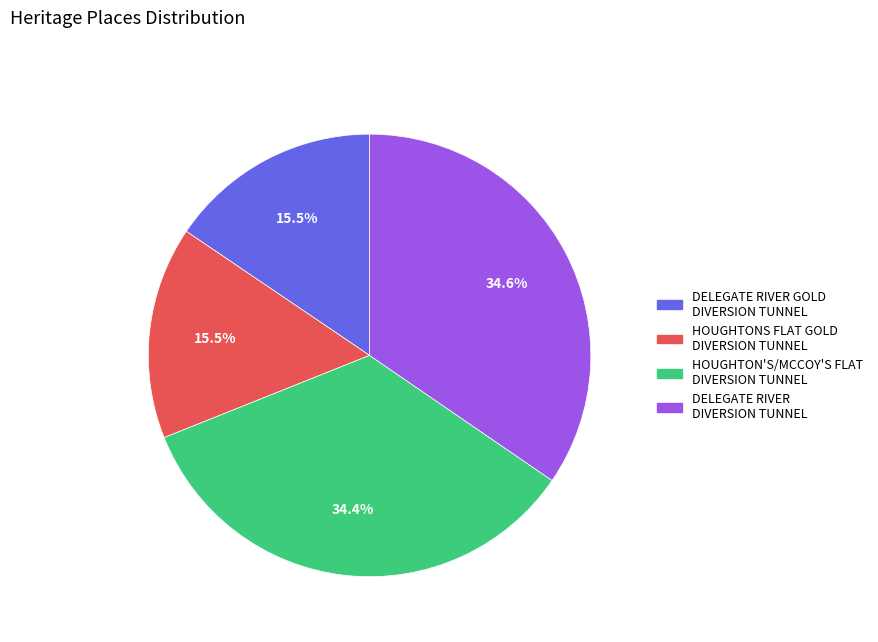

Count the number of slices in the pie.

4